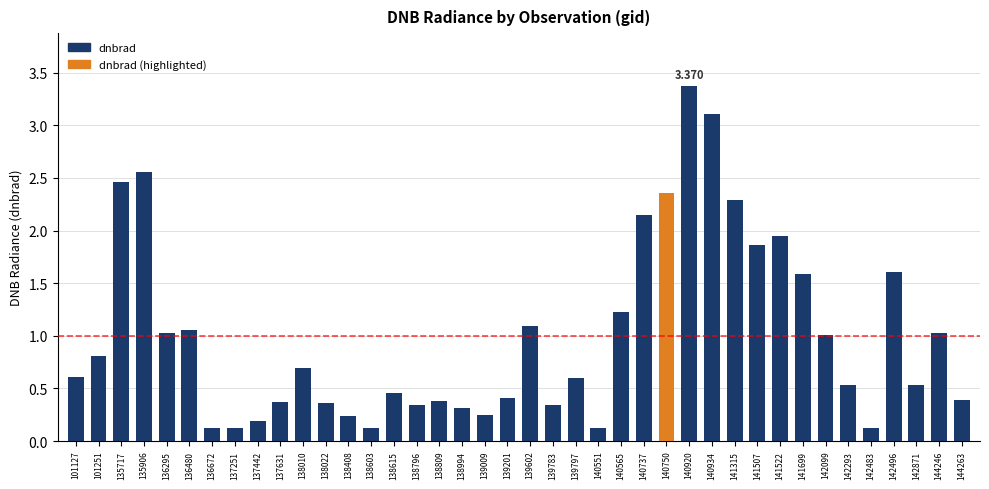

What is the change in value from 135906 to 138994?

-2.2